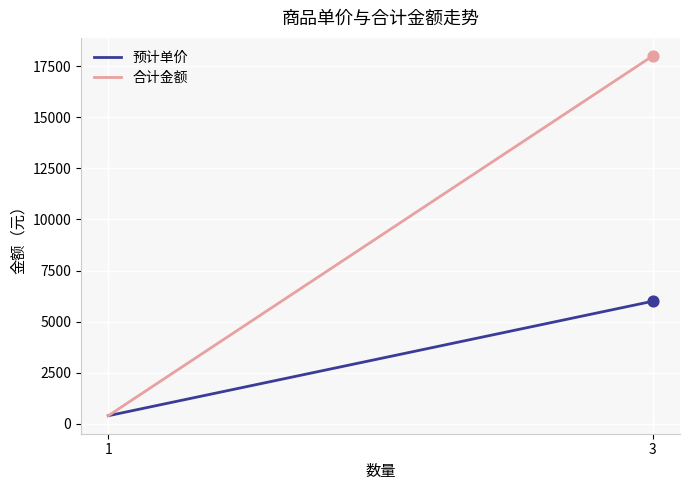

At how many categories does at least one series exceed 2454?

1